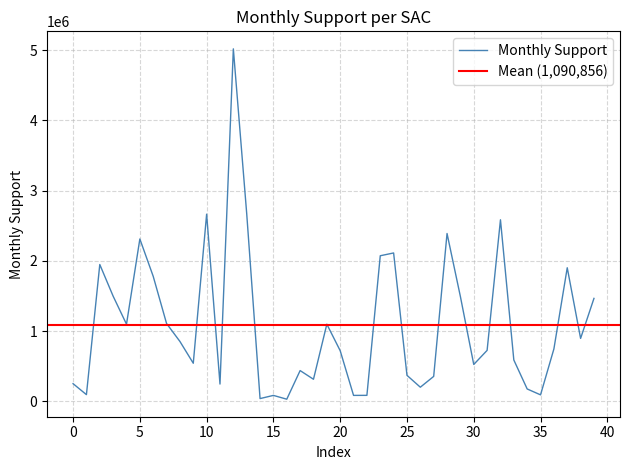

What is the highest value of the Monthly Support series?

5020036.2